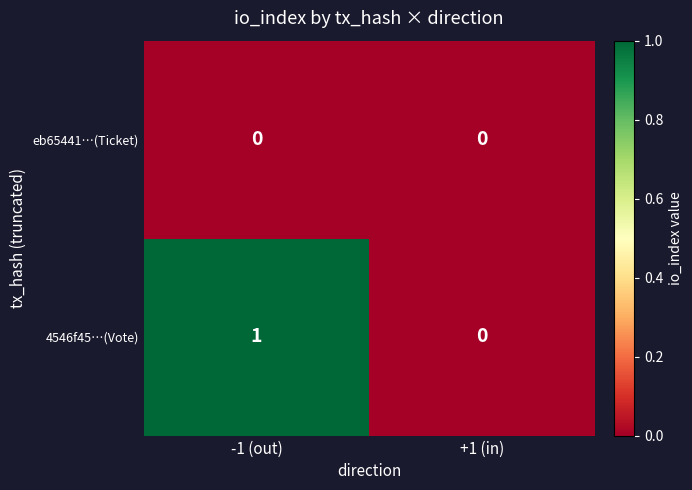

At which category is the sum across all series the highest?

-1 (out)